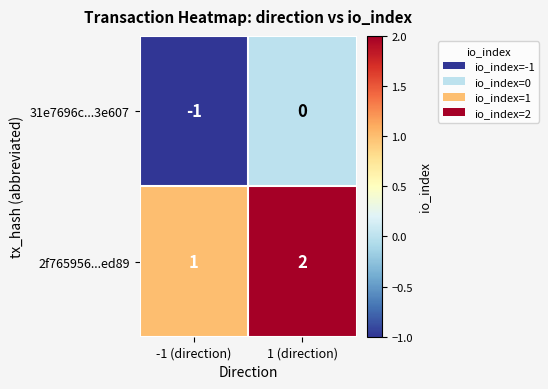

What is the sum of the 2f765956...ed89 values at -1 (direction) and 1 (direction)?

3